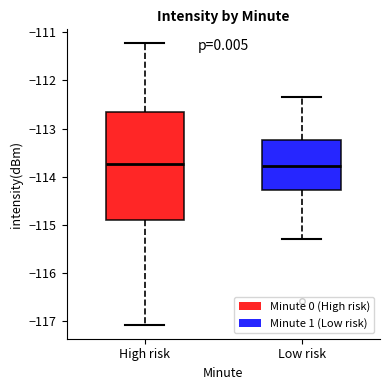

Reading left to right, transcribe this box plot: for each box, give where its median line is, the range the box spans, and where its two whiskers end, as read against the y-axis. The values are not printed on the chart, so give them approximately, as read against the axis.

High risk: median -113.7, box -114.9 to -112.7, whiskers -117.1 to -111.2
Low risk: median -113.8, box -114.3 to -113.2, whiskers -115.3 to -112.3